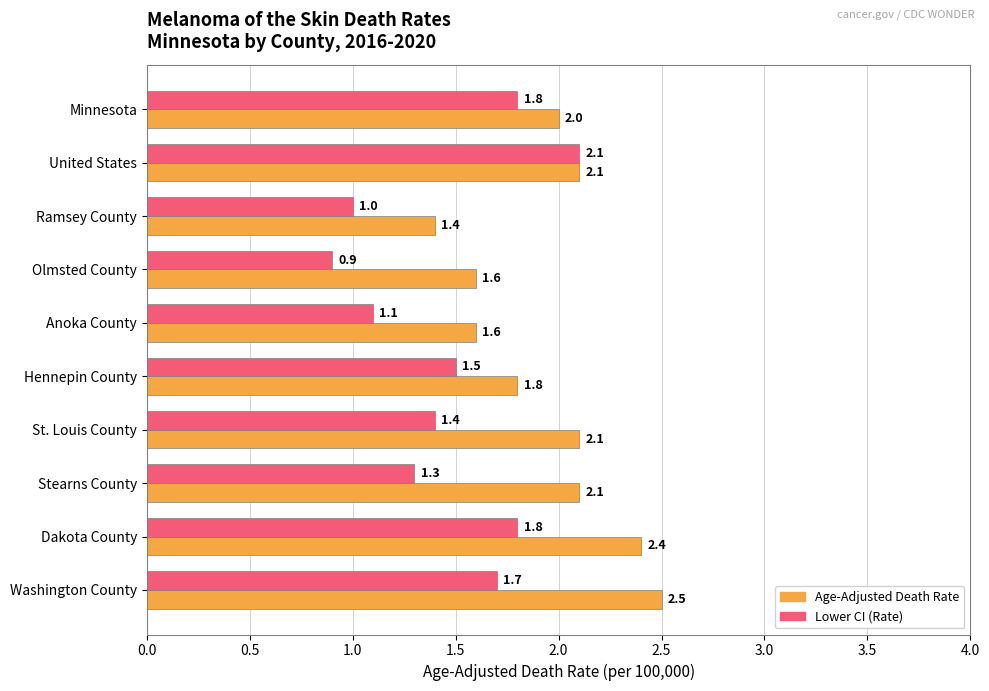

What is the difference between the maximum and minimum values in the Lower CI (Rate) series?

1.2